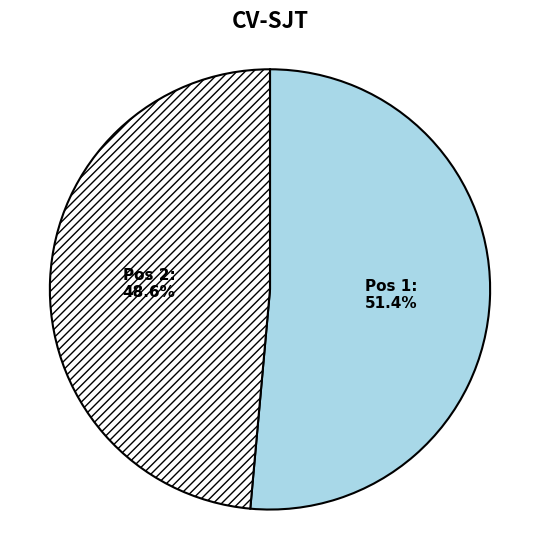

Is there any slice that represents more than half of the pie?

Yes